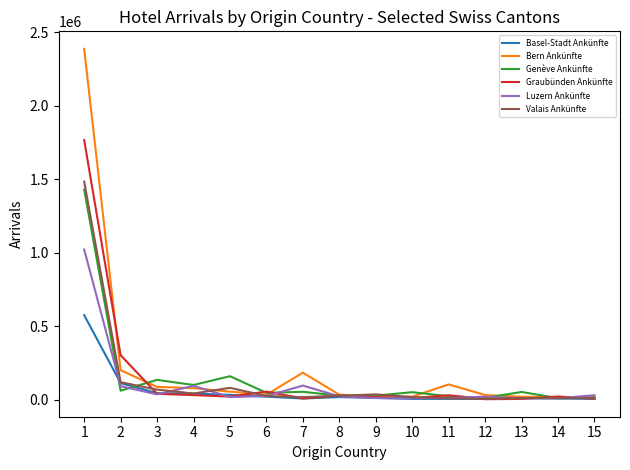

What is the maximum value shown in the chart?

2386512